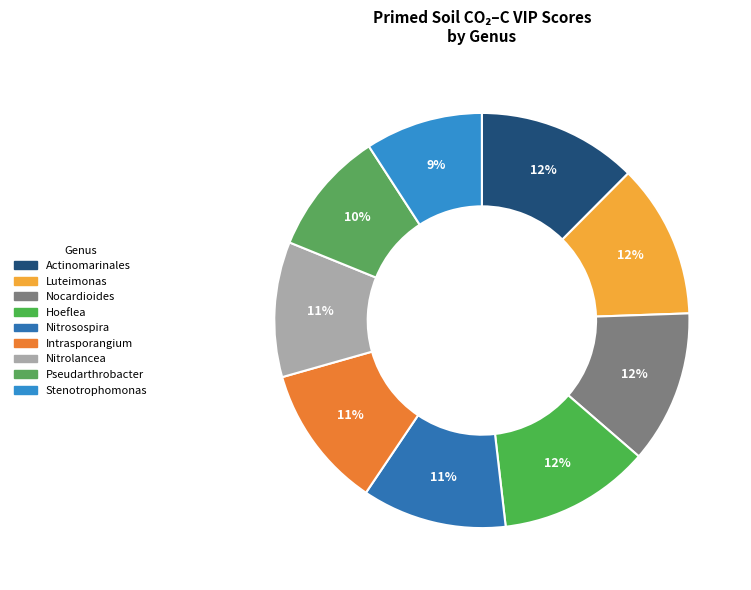

How many segments does this pie chart have?

9